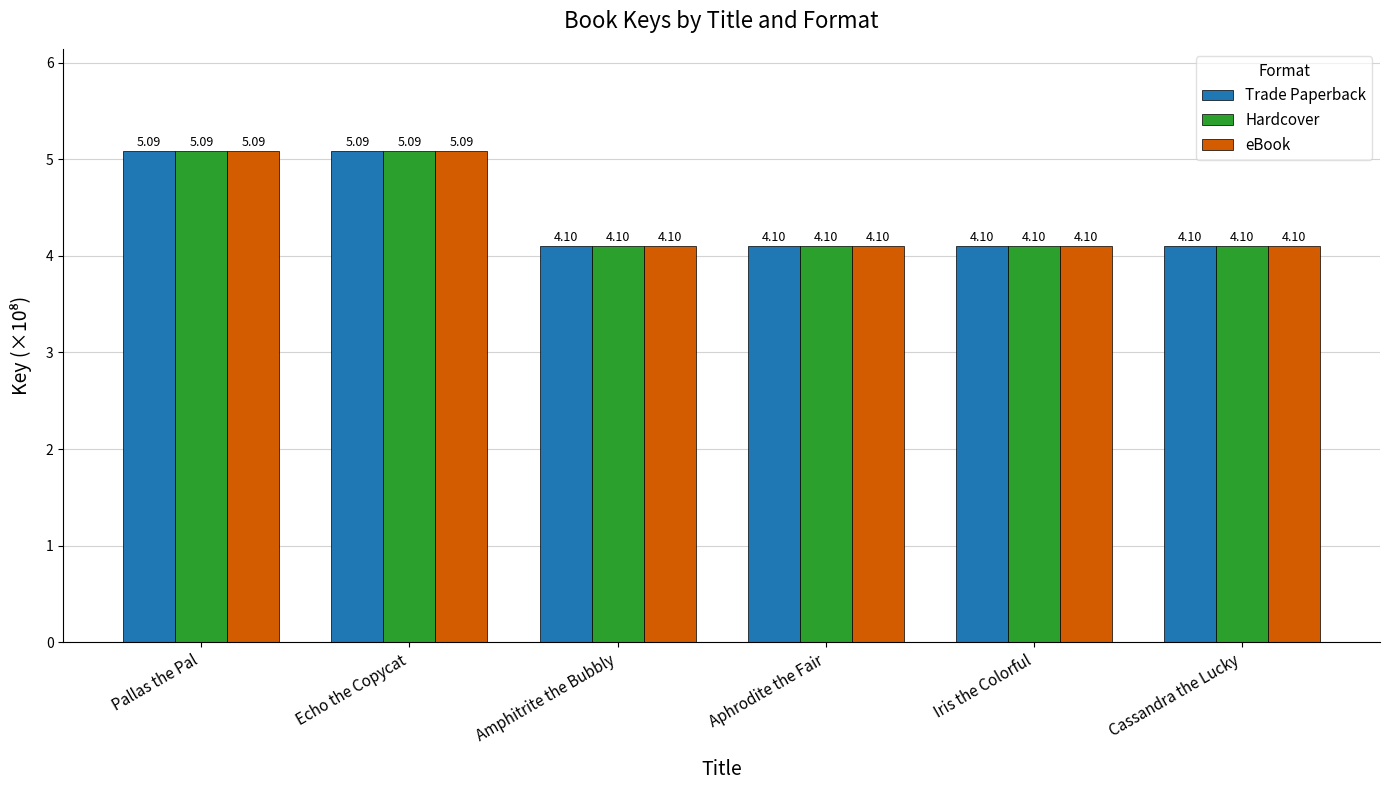

What is the smallest value displayed?

4.1